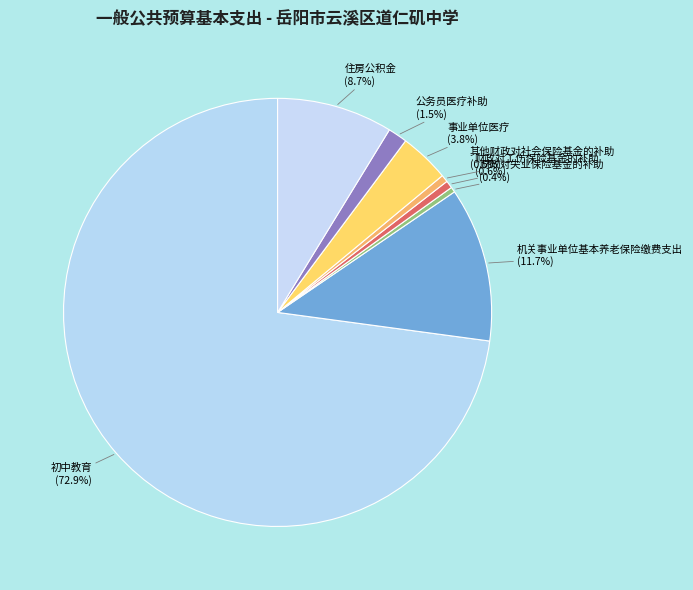

Count the number of slices in the pie.

8